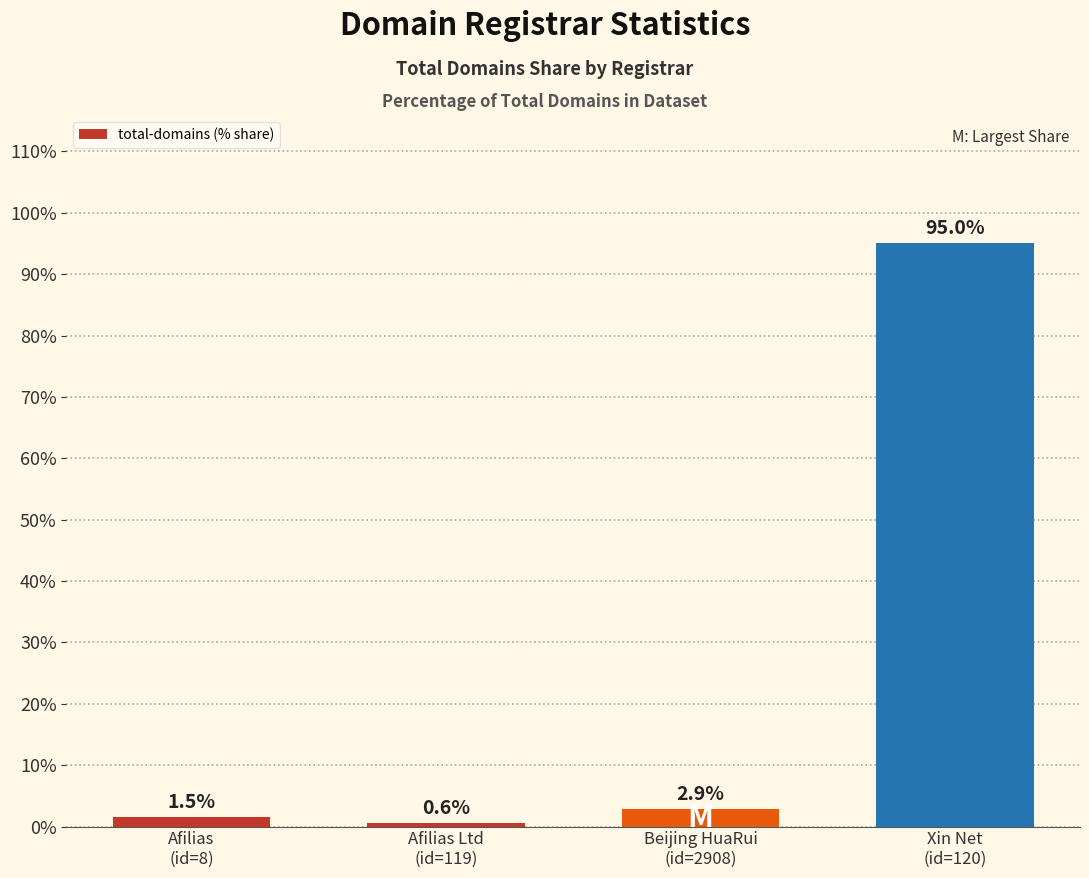

What is the smallest value displayed?

0.6